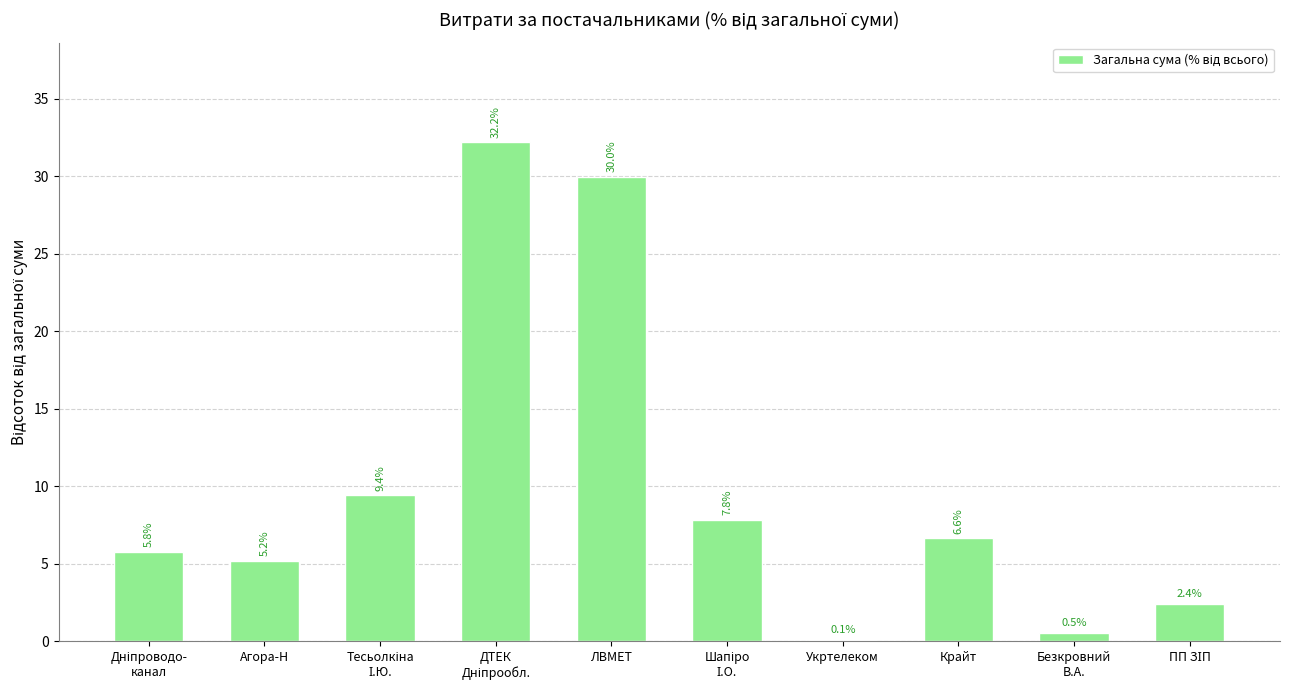

Which has a higher value, Крайт or Агора-Н?

Крайт